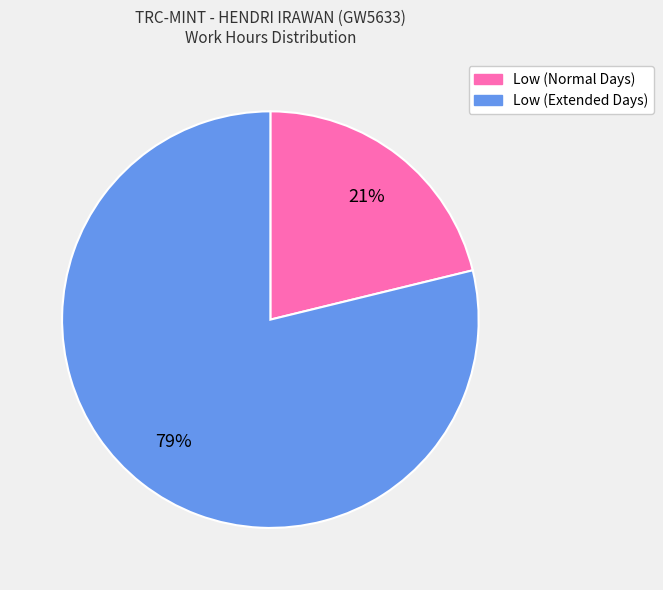

To the nearest percent, what is the difference between the largest and smallest slice percentages?

58%